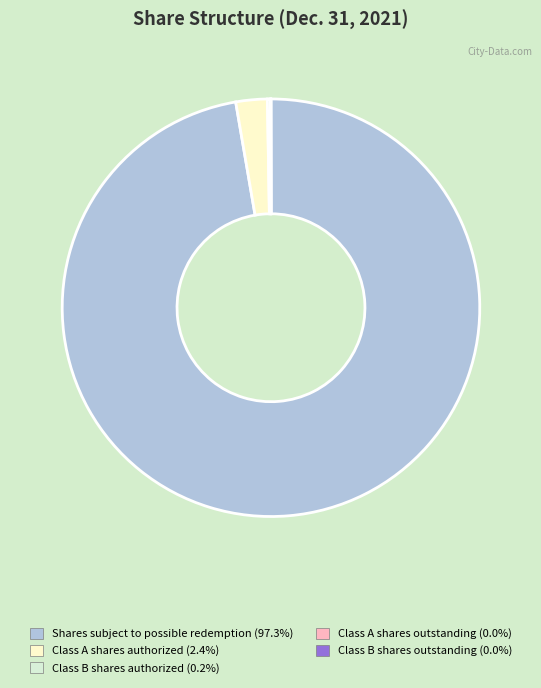

Which slice represents more than half of the pie?

Shares subject to possible redemption